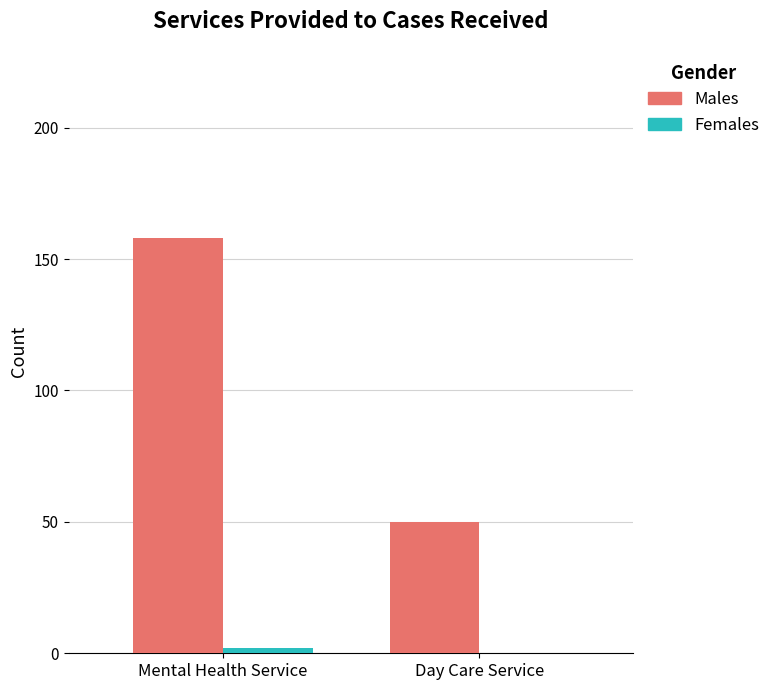

Which series has the largest total across all categories?

Males